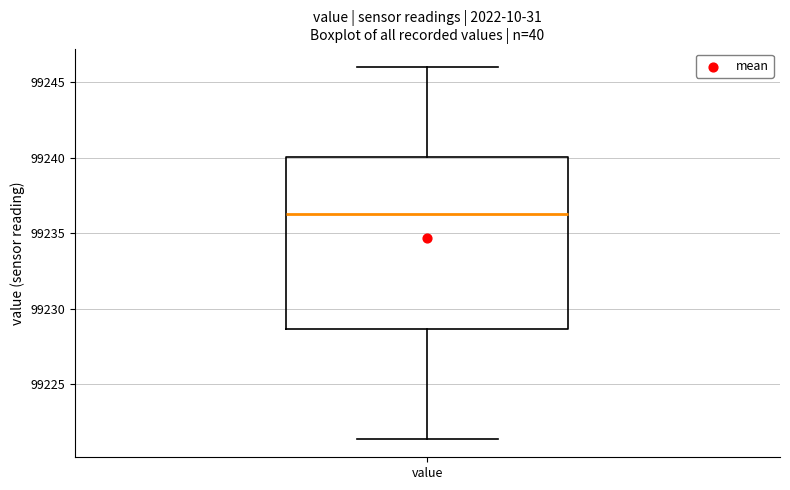

Read this box plot against the y-axis: the position of the median line, the range covered by the box, and the ends of both whiskers. The values are not printed on the chart, so give them approximately, as read against the axis.

median 99236.5, box 99228.5 to 99240.0, whiskers 99221.5 to 99246.0